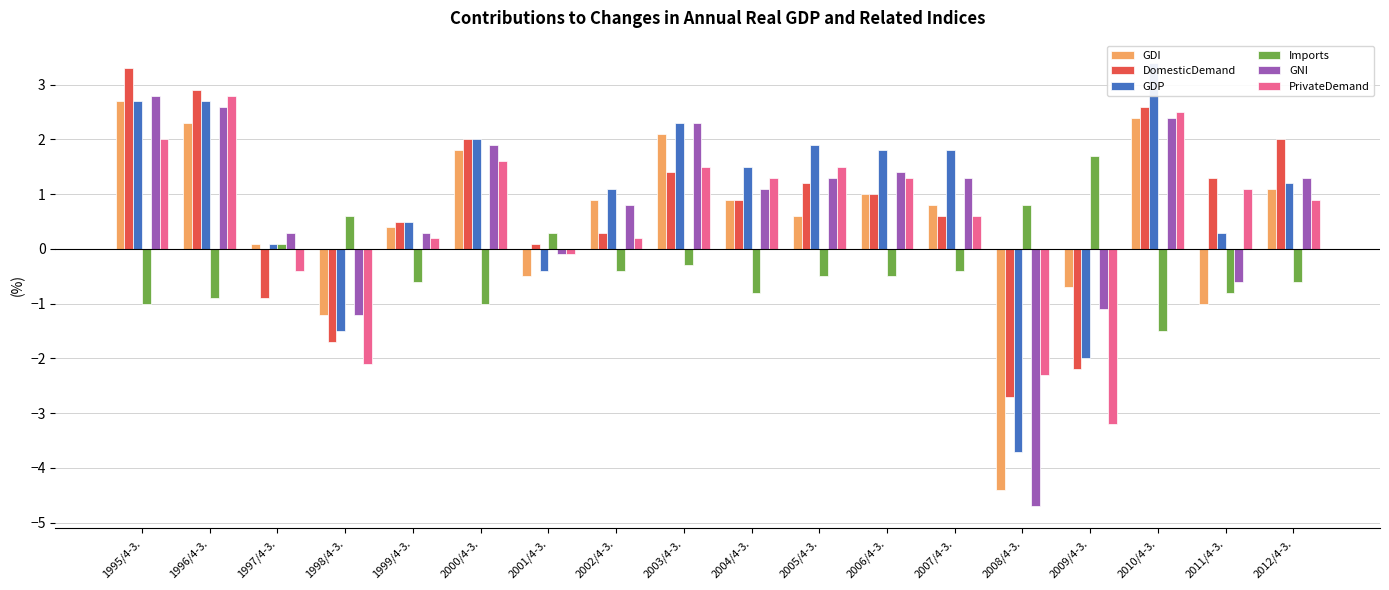

Where does the DomesticDemand series first go above 1?

1995/4-3.